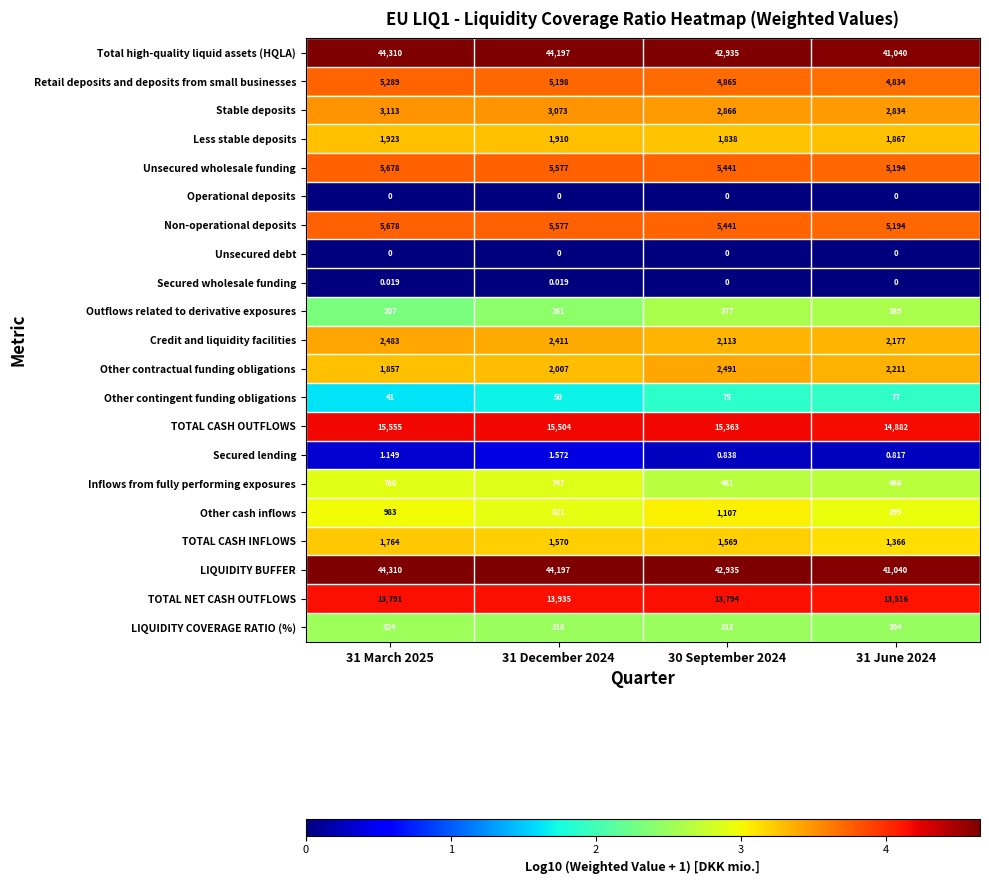

How many categories are shown in the chart?

4